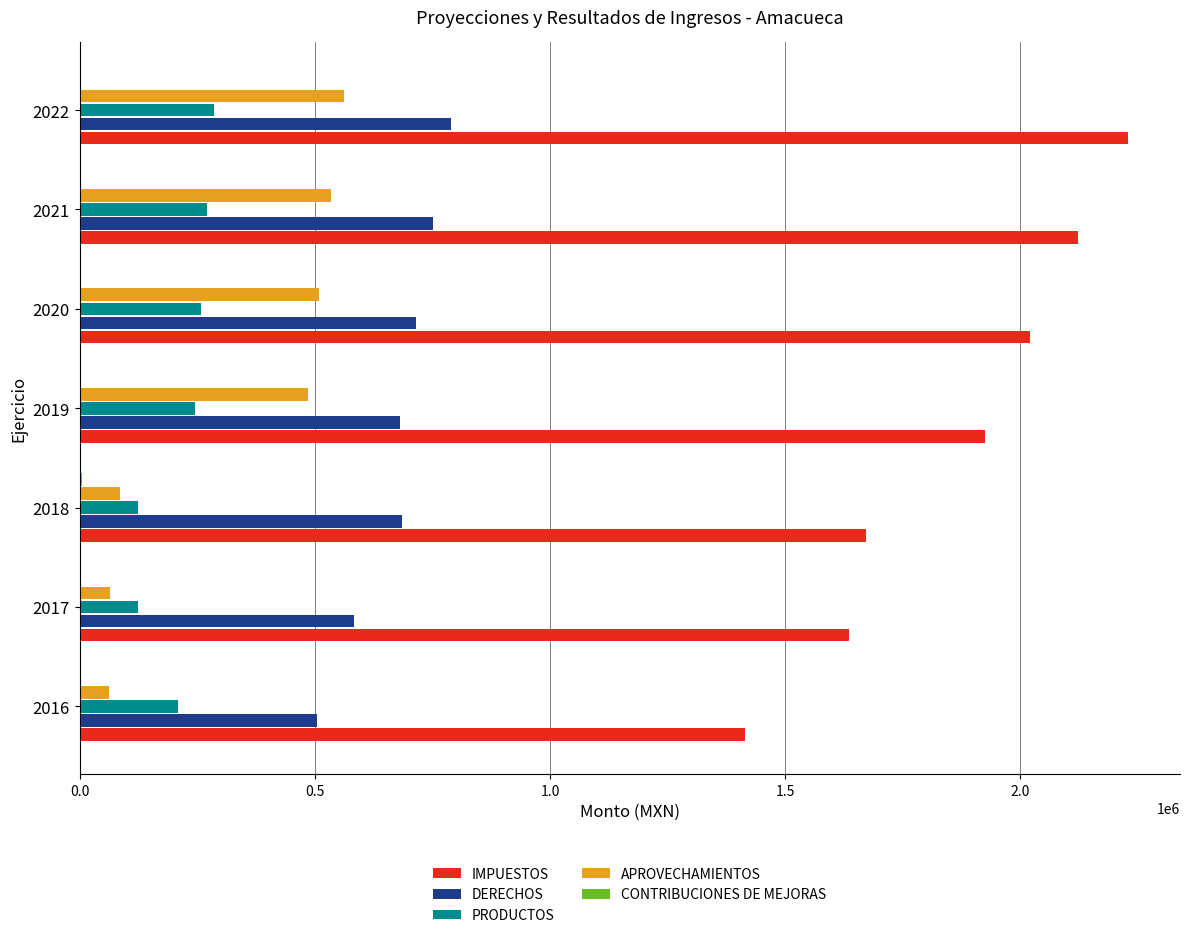

Which series changed the most between 2018 and 2020?

APROVECHAMIENTOS